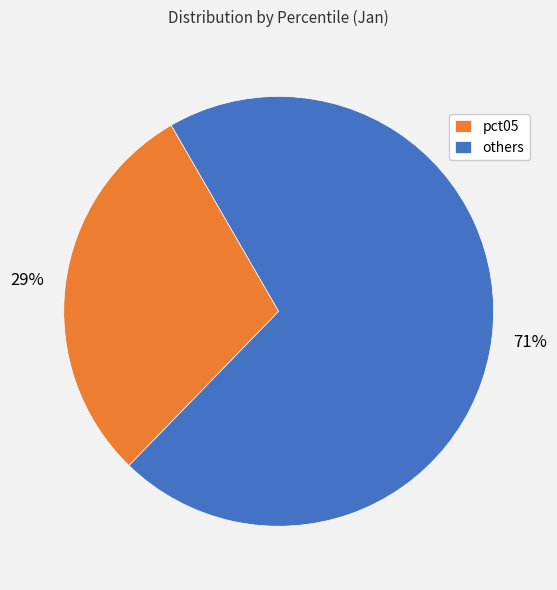

Count the number of slices in the pie.

2